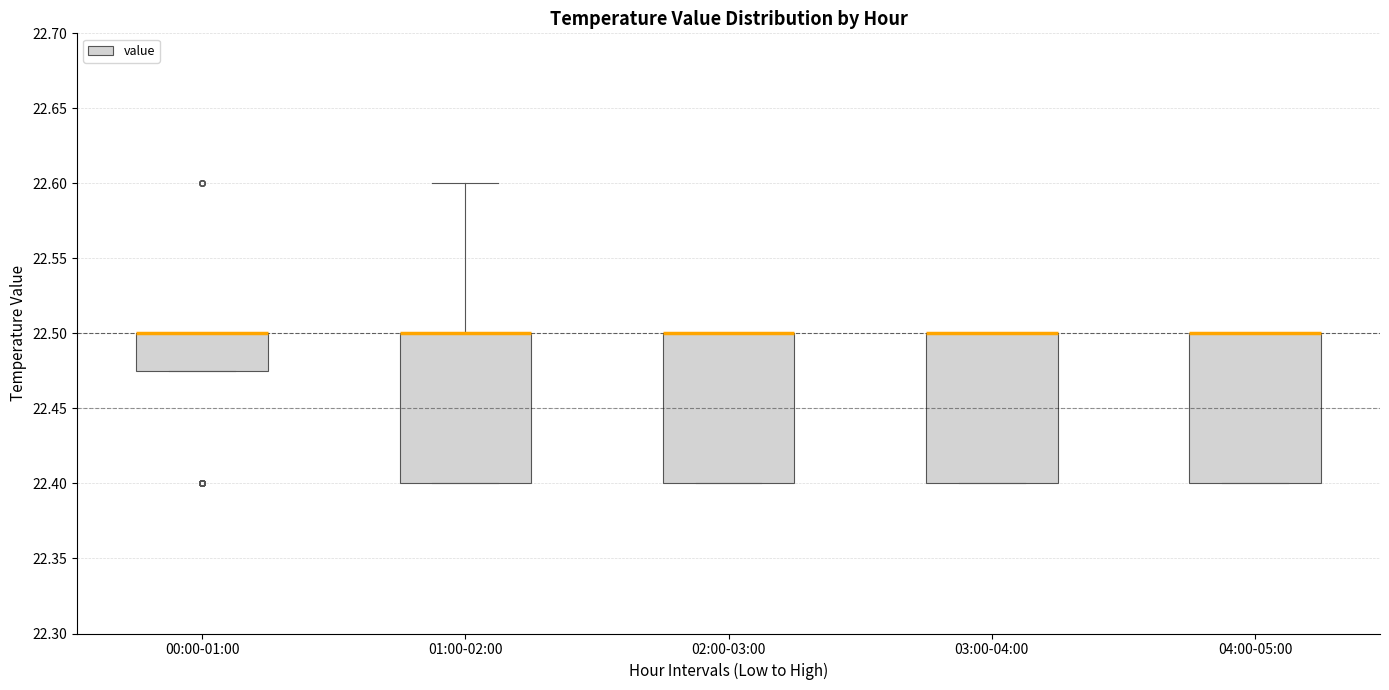

Reading left to right, read every box against the y-axis: the position of its median line, the range the box covers, and the ends of its whiskers. The values are not printed on the chart, so give them approximately, as read against the axis.

00:00-01:00: median 22.500 (drawn on the box's upper edge), box 22.475 to 22.500, whiskers 22.475 to 22.500
01:00-02:00: median 22.500 (drawn on the box's upper edge), box 22.400 to 22.500, whiskers 22.400 to 22.600
02:00-03:00: median 22.500 (drawn on the box's upper edge), box 22.400 to 22.500, whiskers 22.400 to 22.500
03:00-04:00: median 22.500 (drawn on the box's upper edge), box 22.400 to 22.500, whiskers 22.400 to 22.500
04:00-05:00: median 22.500 (drawn on the box's upper edge), box 22.400 to 22.500, whiskers 22.400 to 22.500